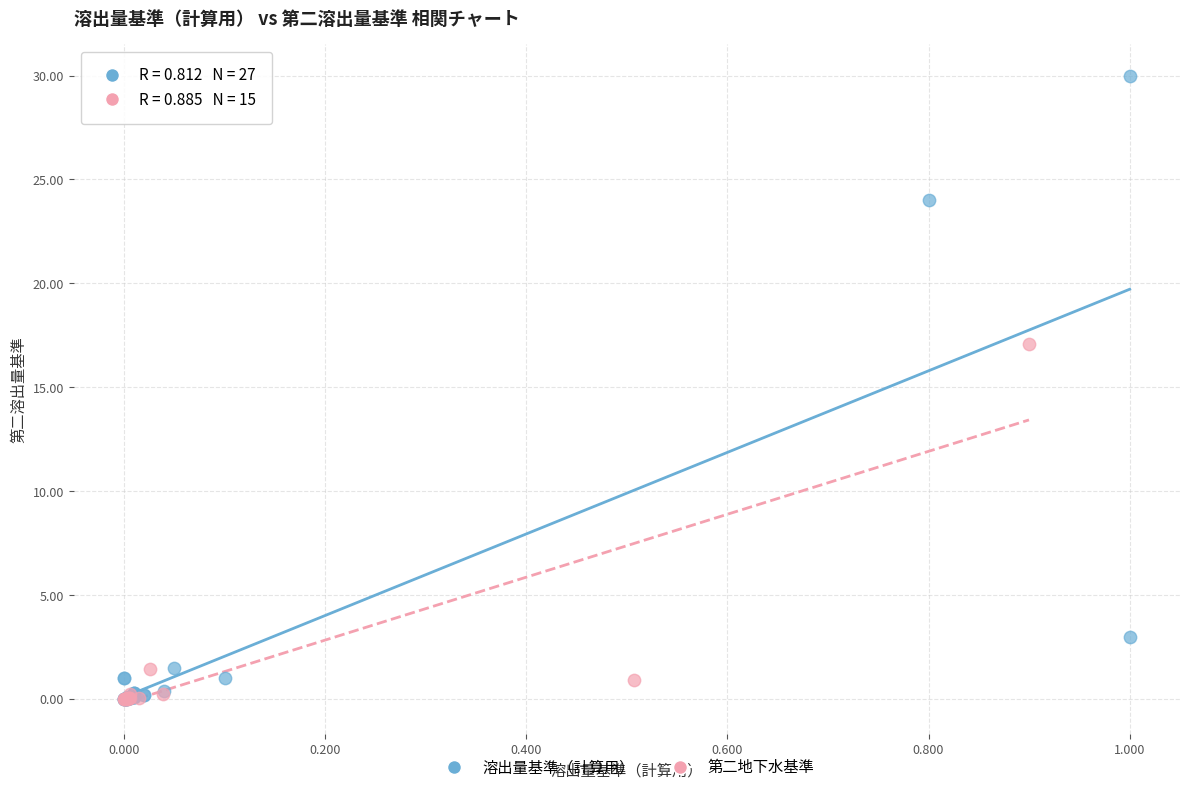

Which series has the largest Y range (max minus min)?

溶出量基準（計算用）